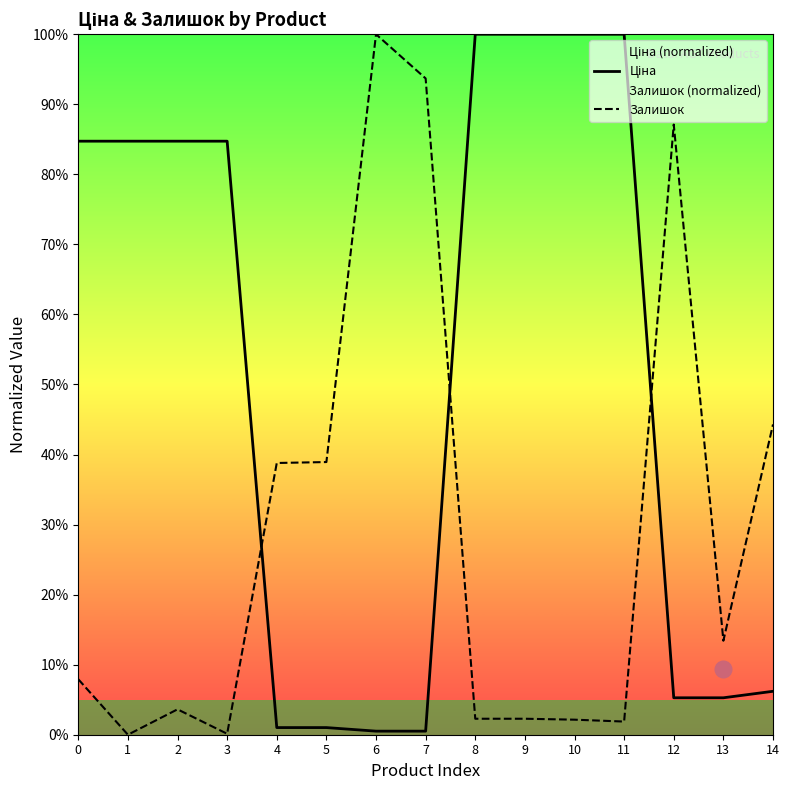

What is the total value across all series at 9?

102.3